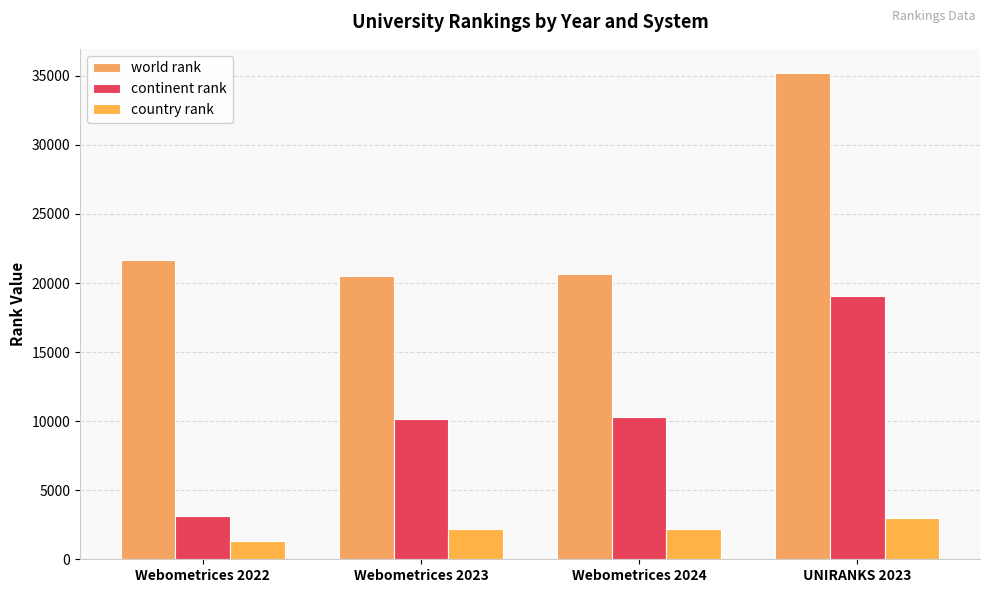

Are the bars horizontal?

No